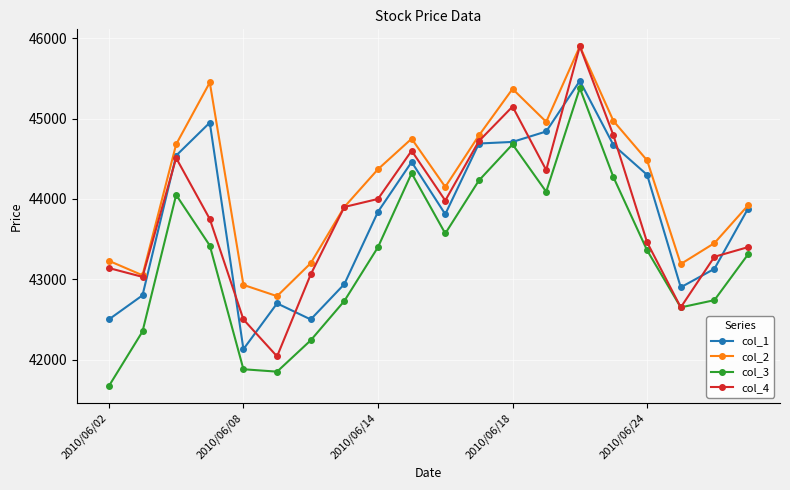

What is the value of the col_4 point at the 5th from the left?

42500